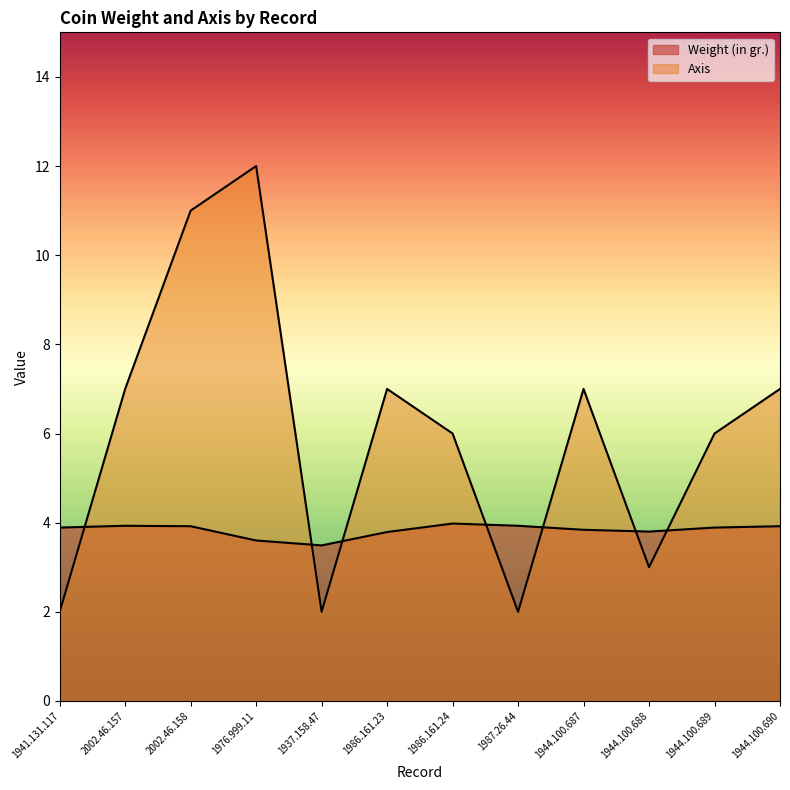

In Axis, how many points are higher than both neighbors (excluding endpoints)?

3